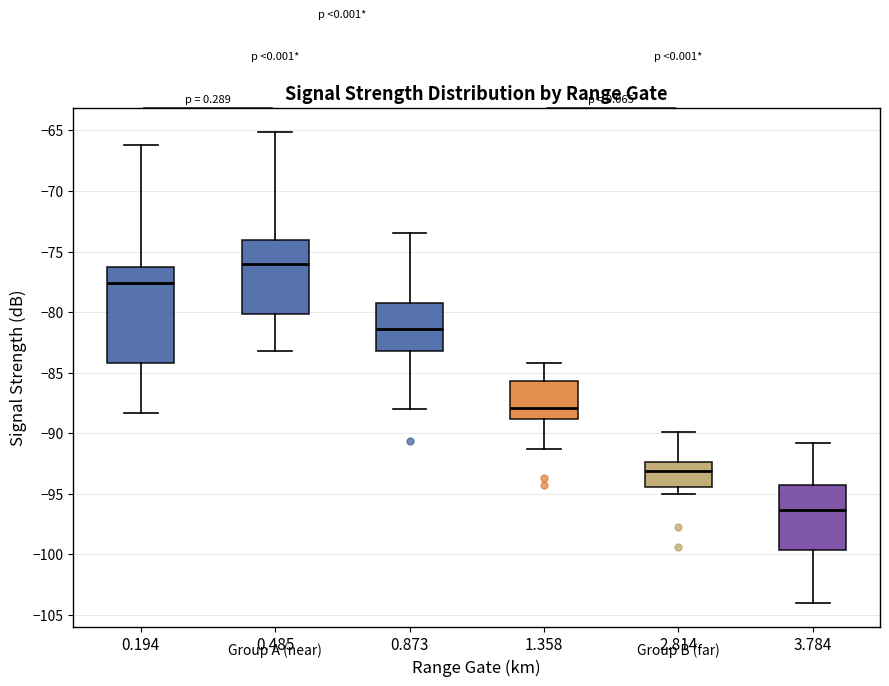

Which box's median line is the lowest?

3.784